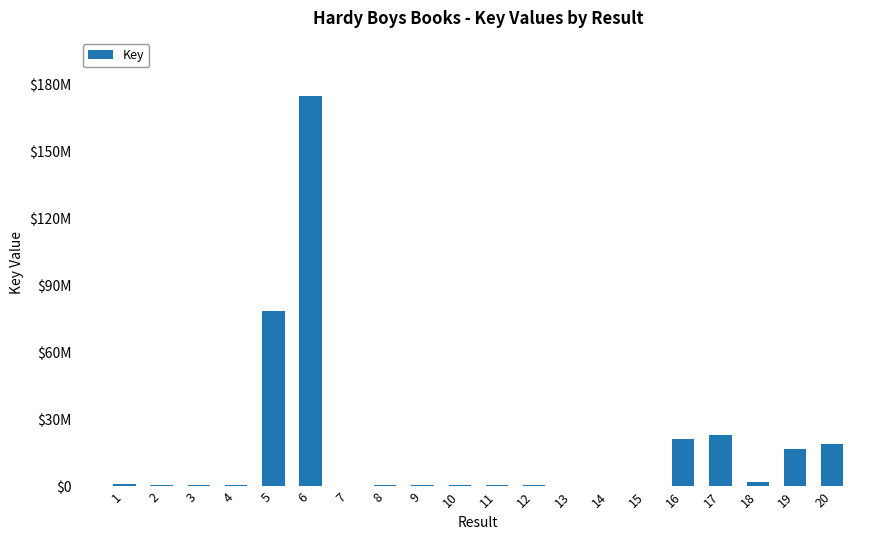

The chart shows a value of 210811 at 4. True or false?

False